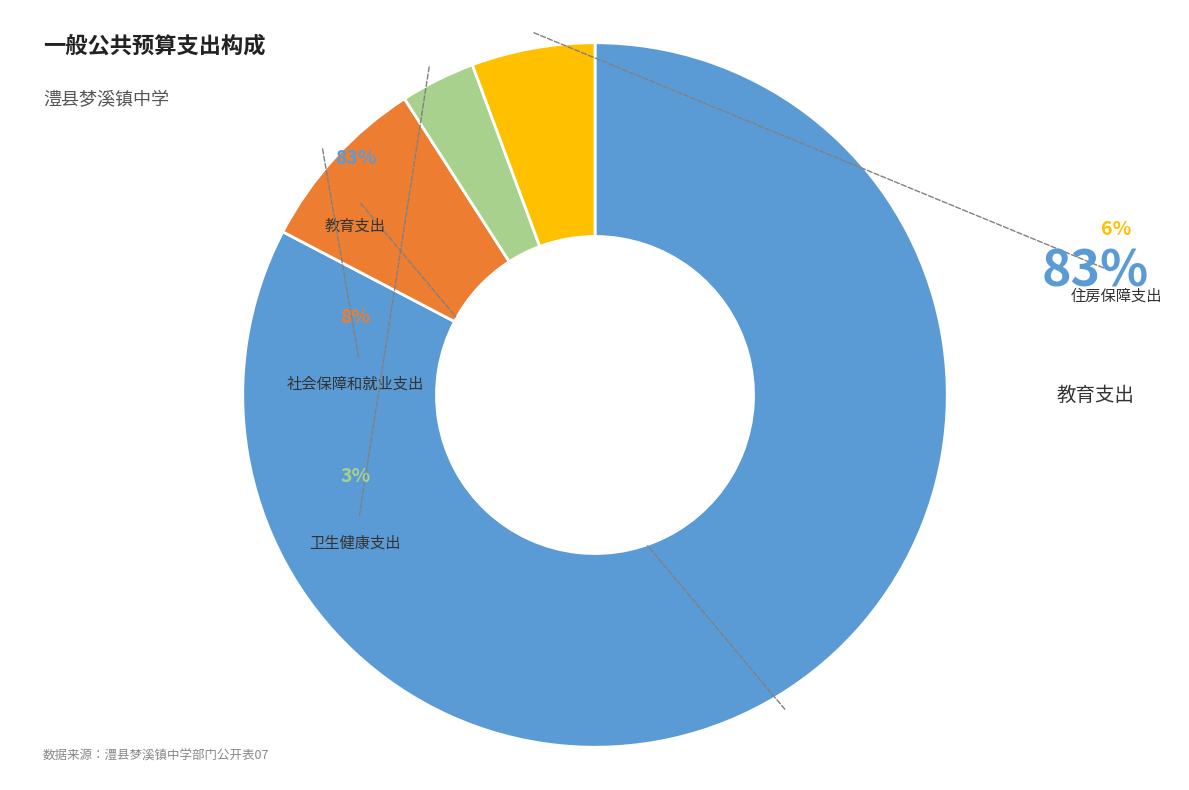

How many segments does this pie chart have?

4